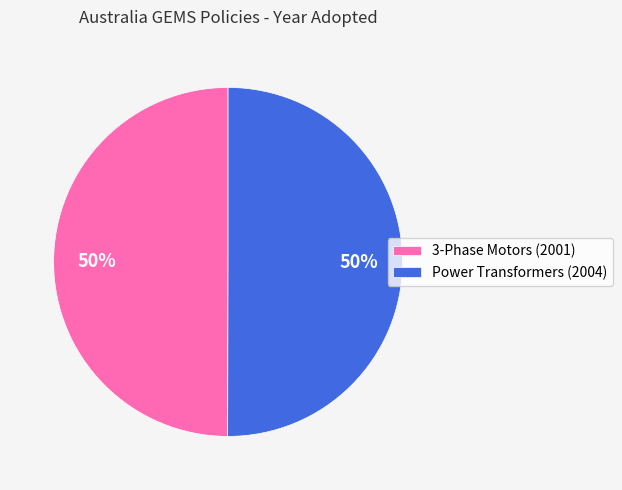

How many slices are in this pie chart?

2